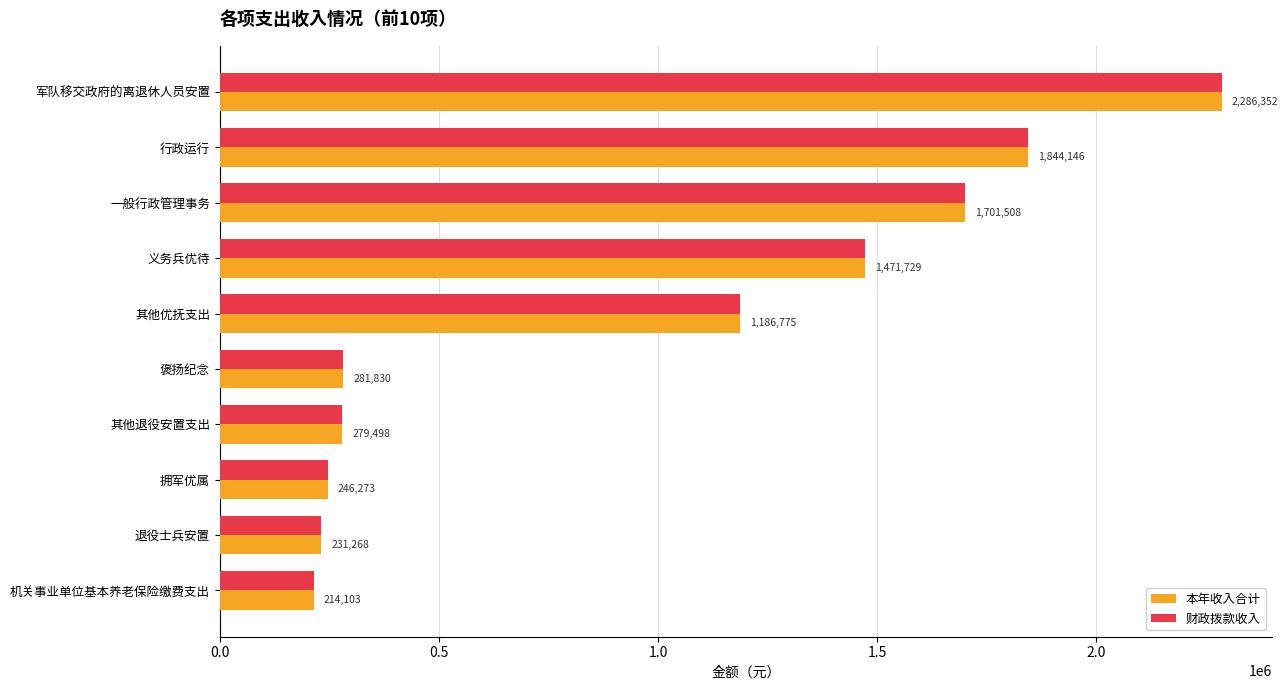

What is the highest value of the 本年收入合计 series?

2286352.4